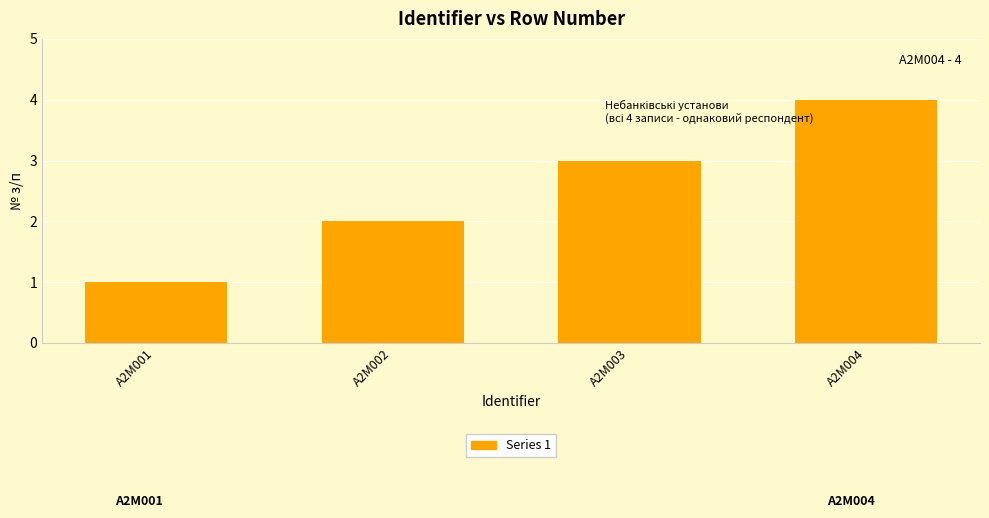

Reading left to right, what are all the values shown in this chart?

A2M001=1	A2M002=2	A2M003=3	A2M004=4